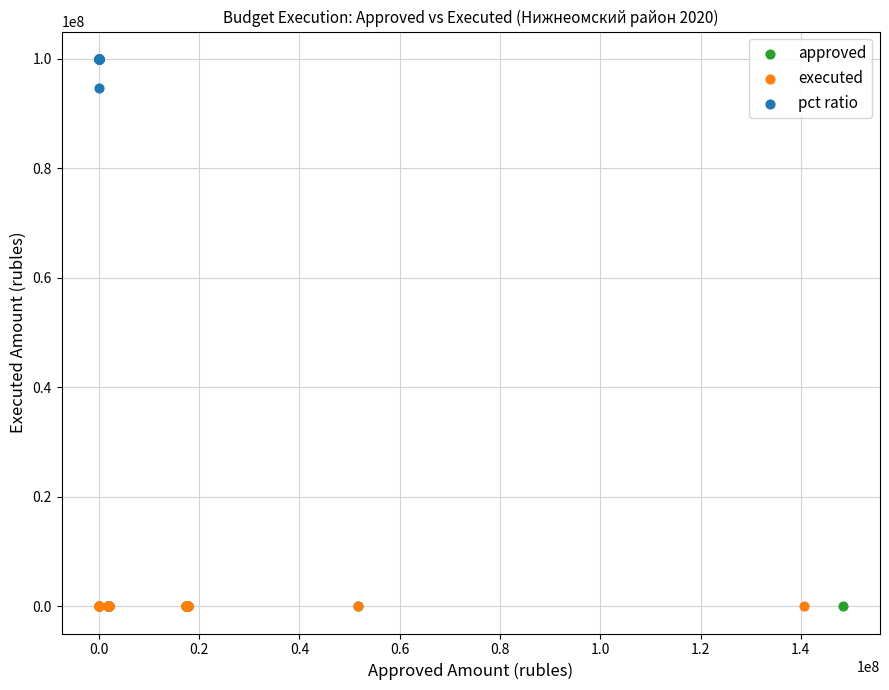

Which series reaches the maximum Y coordinate?

pct ratio